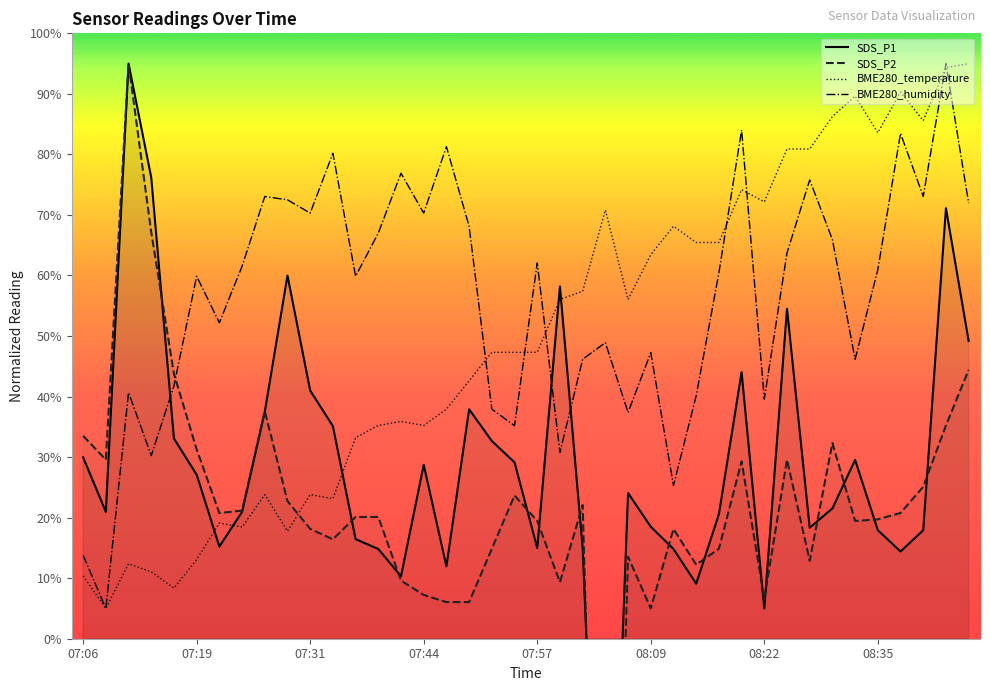

What are all the series names shown in the legend?

BME280_temperature, BME280_humidity, SDS_P1, SDS_P2